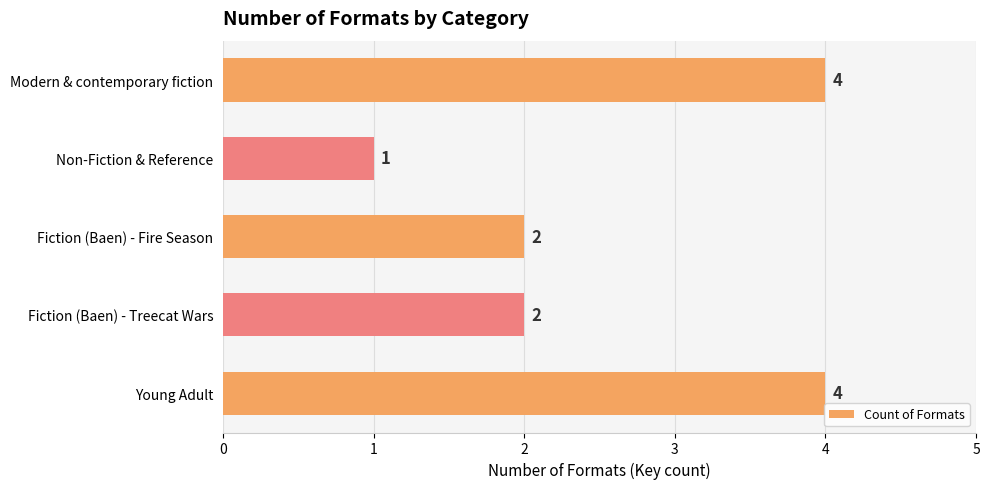

How many distinct data groups are displayed?

1